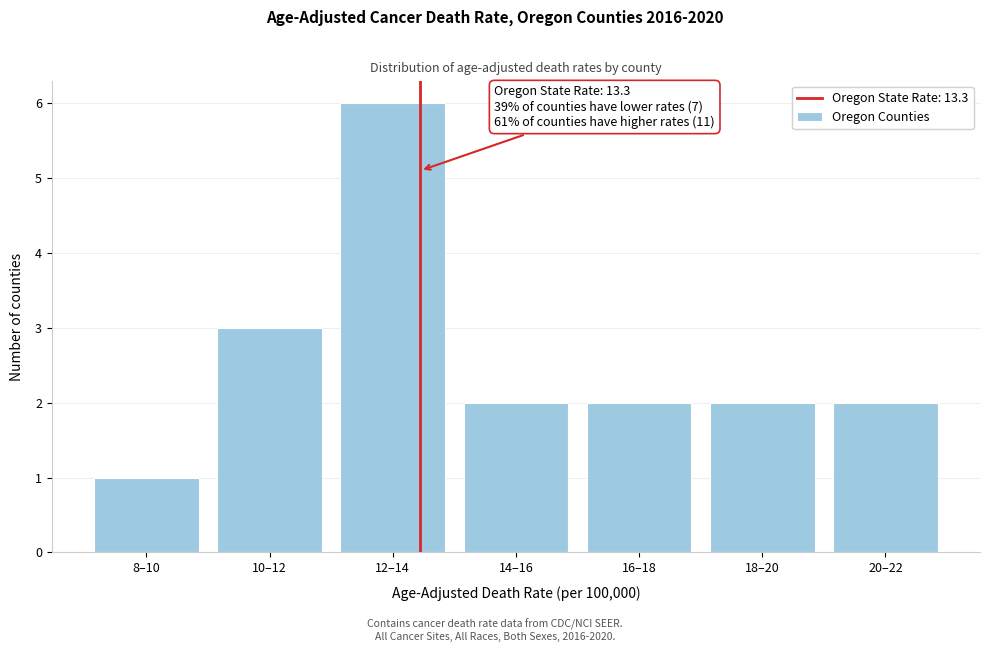

Reading right to left, transcribe all the data shown in this chart.

2	2	2	2	6	3	1